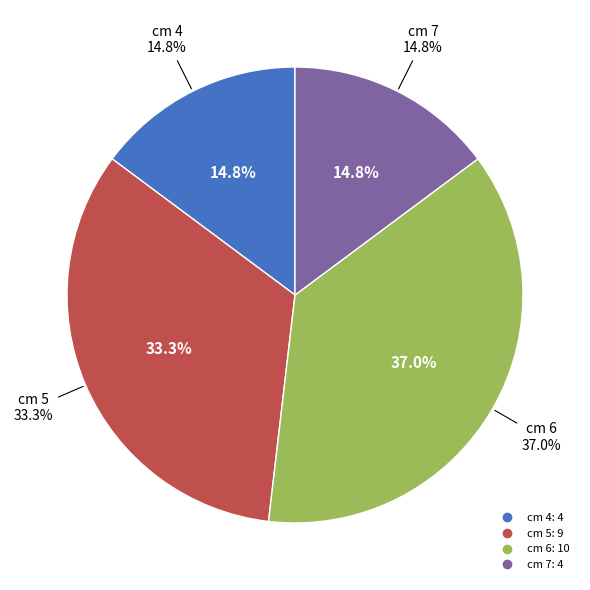

Does any single category account for the majority?

No